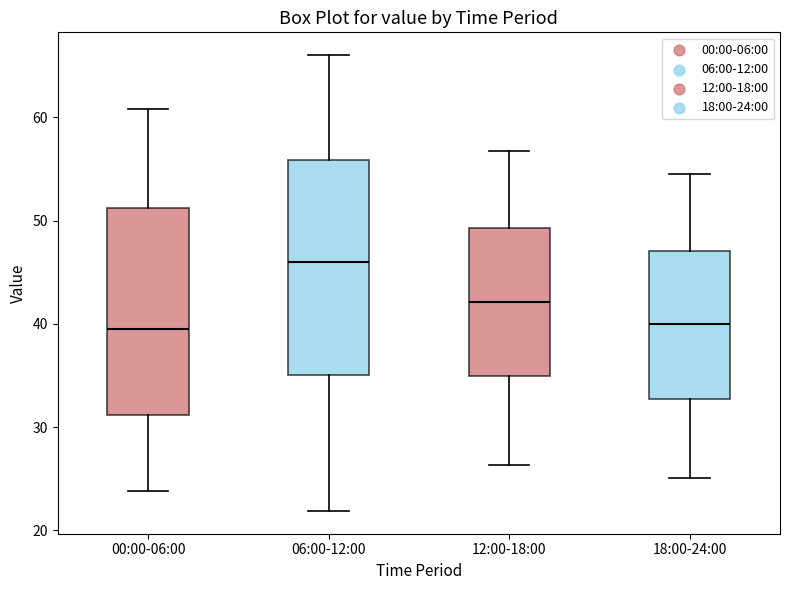

Where is the lower edge of the box for 12:00-18:00 on the y-axis? The values are not printed on the chart, so give them approximately, as read against the axis.

35